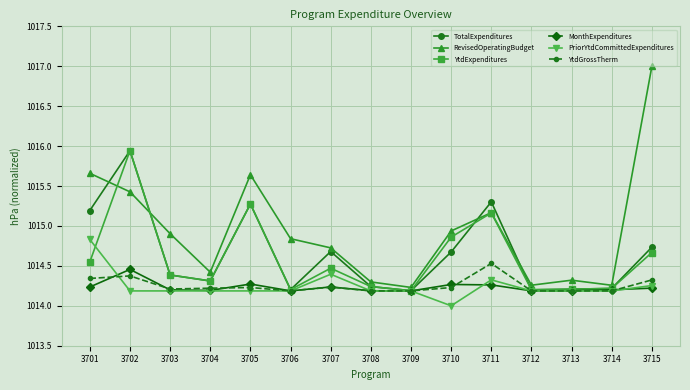

Which series has the widest spread of values?

RevisedOperatingBudget